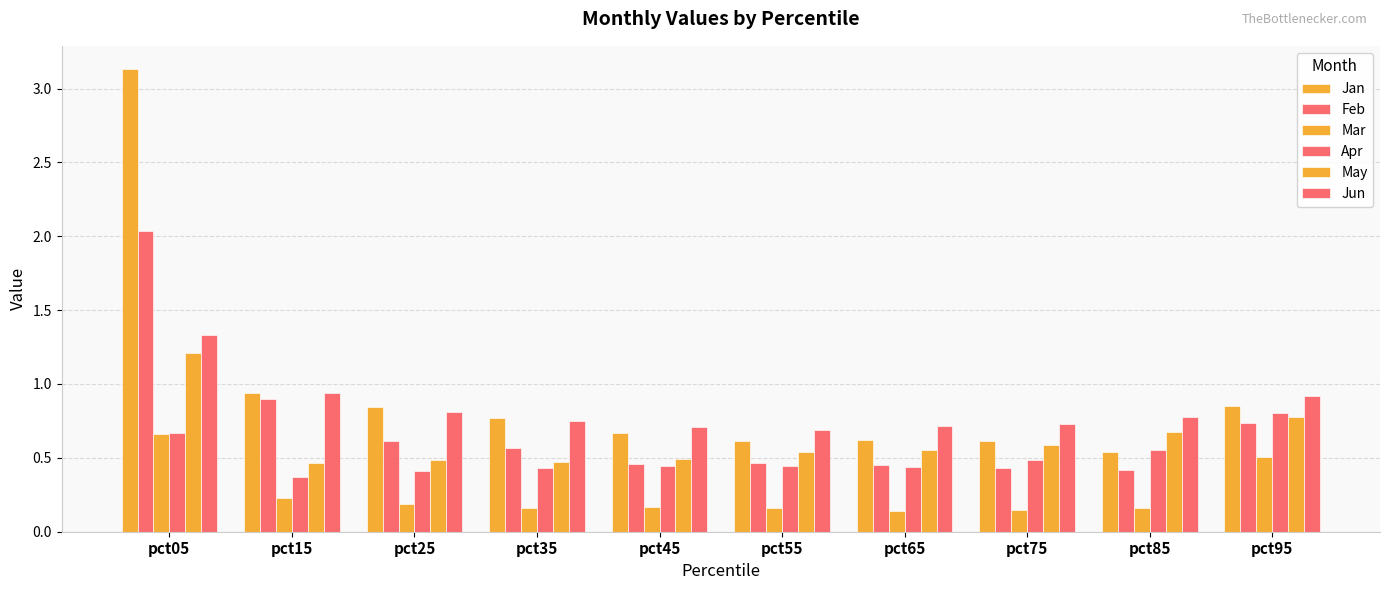

Are the bars horizontal?

No